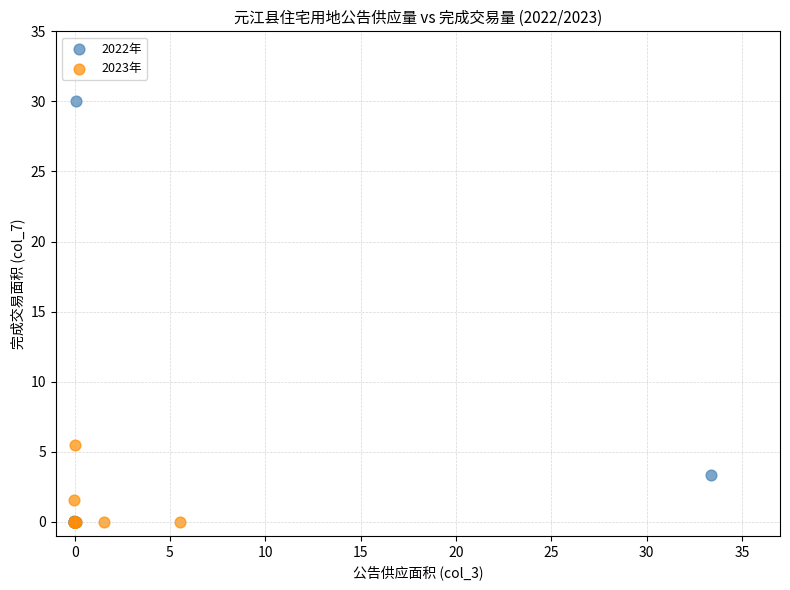

Which series has the largest Y range (max minus min)?

2022年